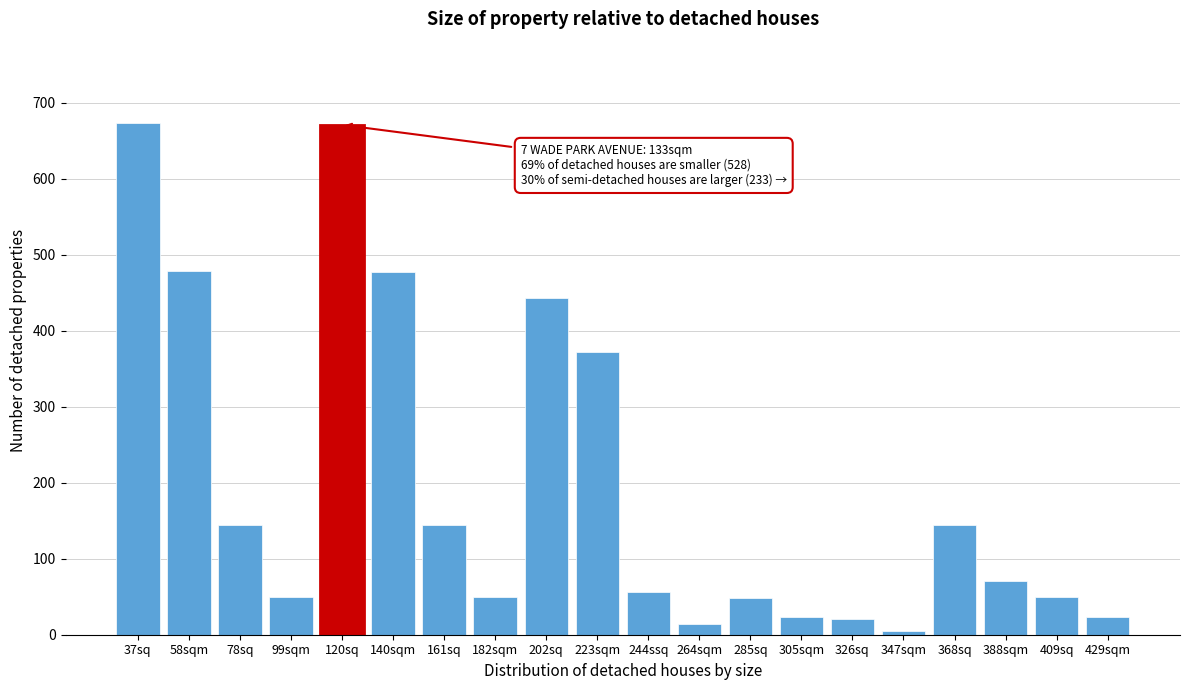

What is the average value?

198.0